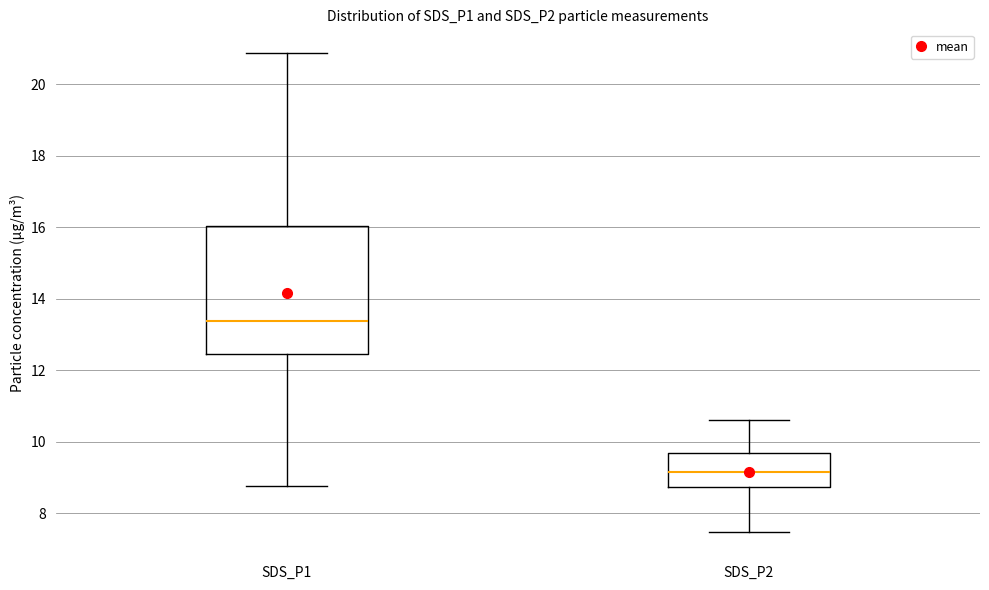

Where is the upper edge of the box for SDS_P1 on the y-axis? The values are not printed on the chart, so give them approximately, as read against the axis.

16.0